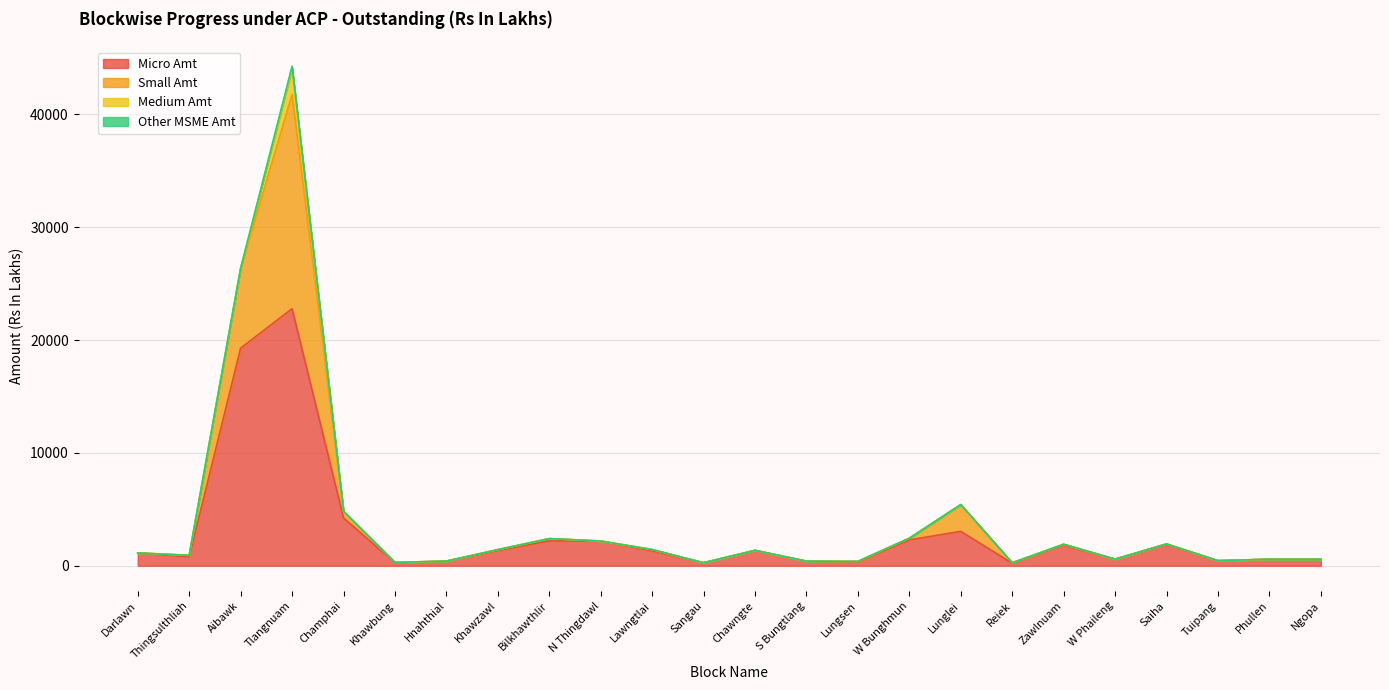

What is the highest value of the Micro Amt series?

22775.0